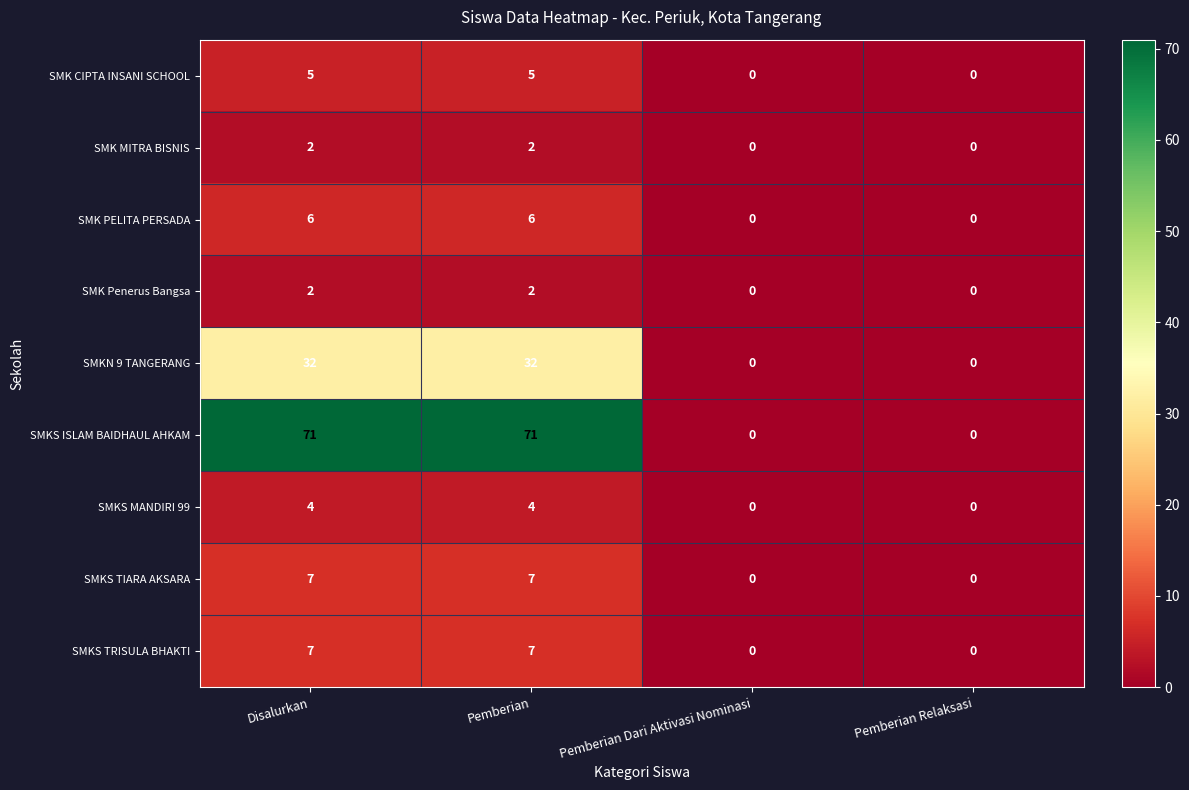

Between Pemberian and Pemberian Dari Aktivasi Nominasi, which series saw the biggest shift?

SMKS ISLAM BAIDHAUL AHKAM